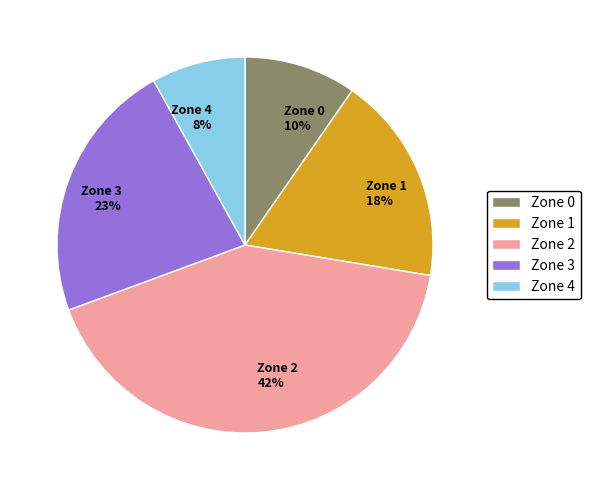

Combined, do Zone 1 18% and Zone 4 8% account for over 50%?

No